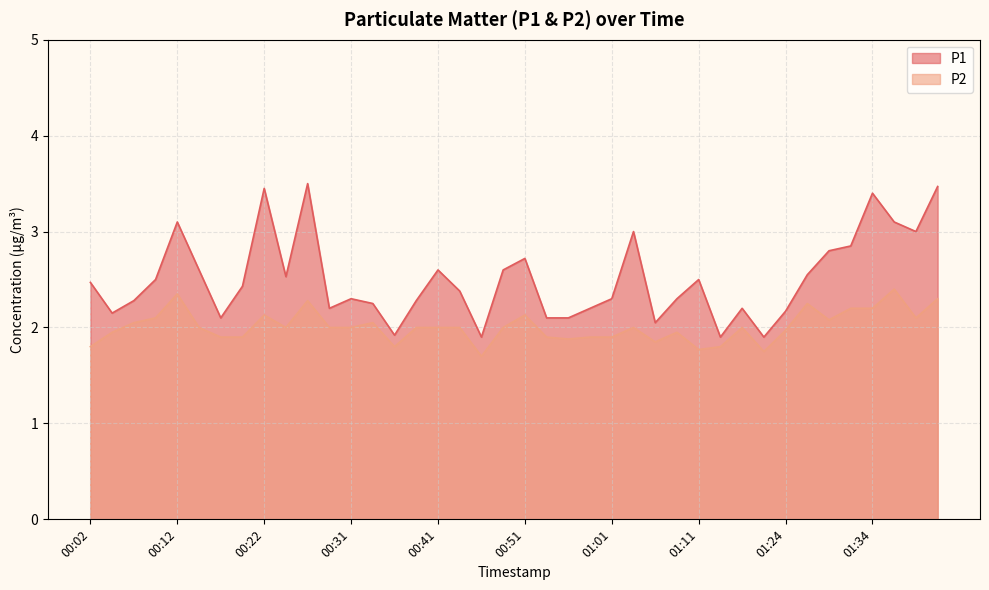

True or false: P1 and P2 intersect in this chart.

False